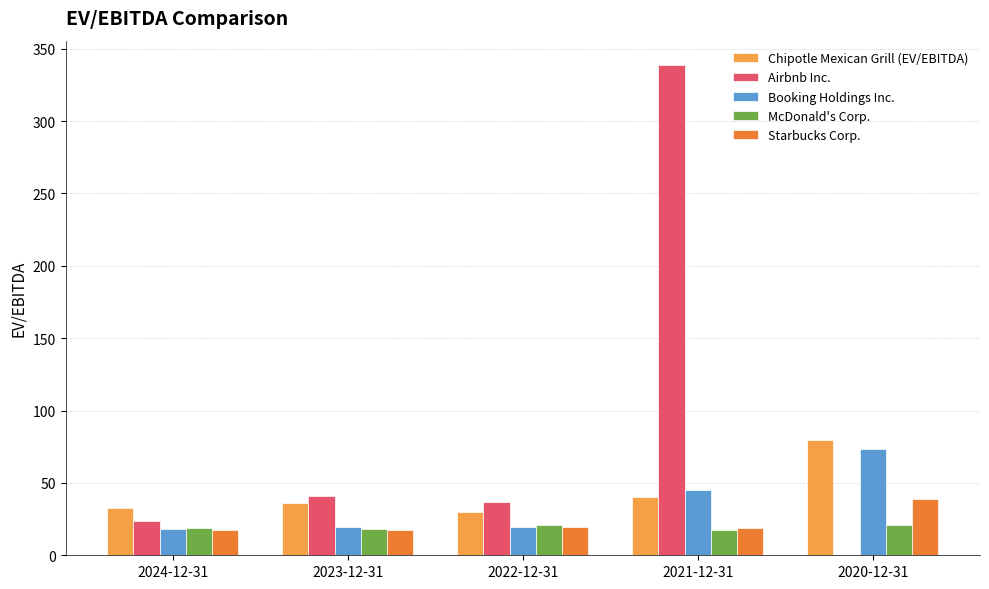

Read the McDonald's Corp. value at 2023-12-31.

18.0